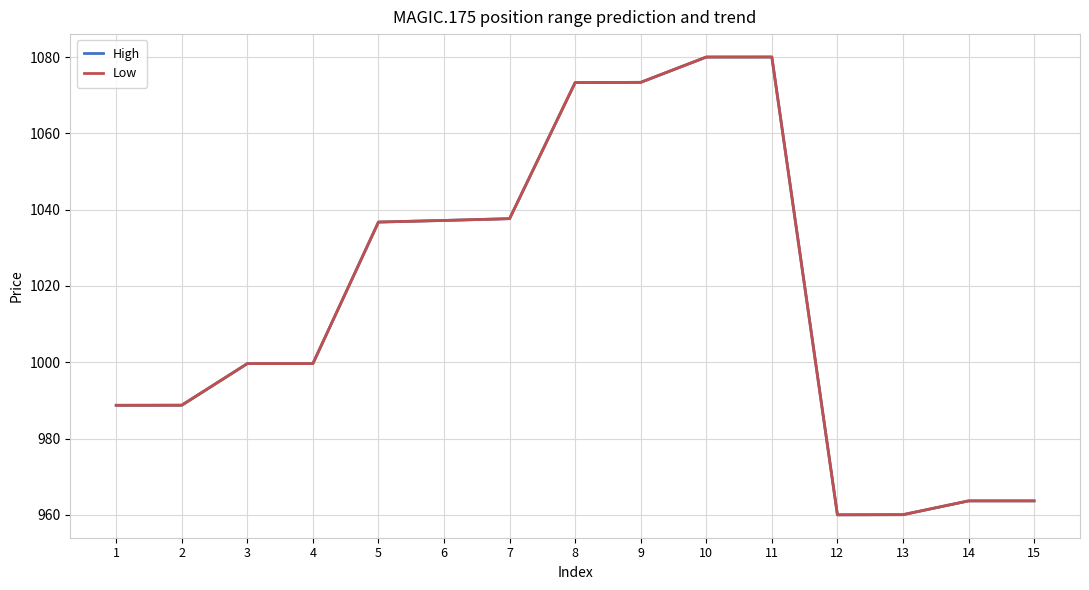

Does the chart display data point markers on the line(s)?

No